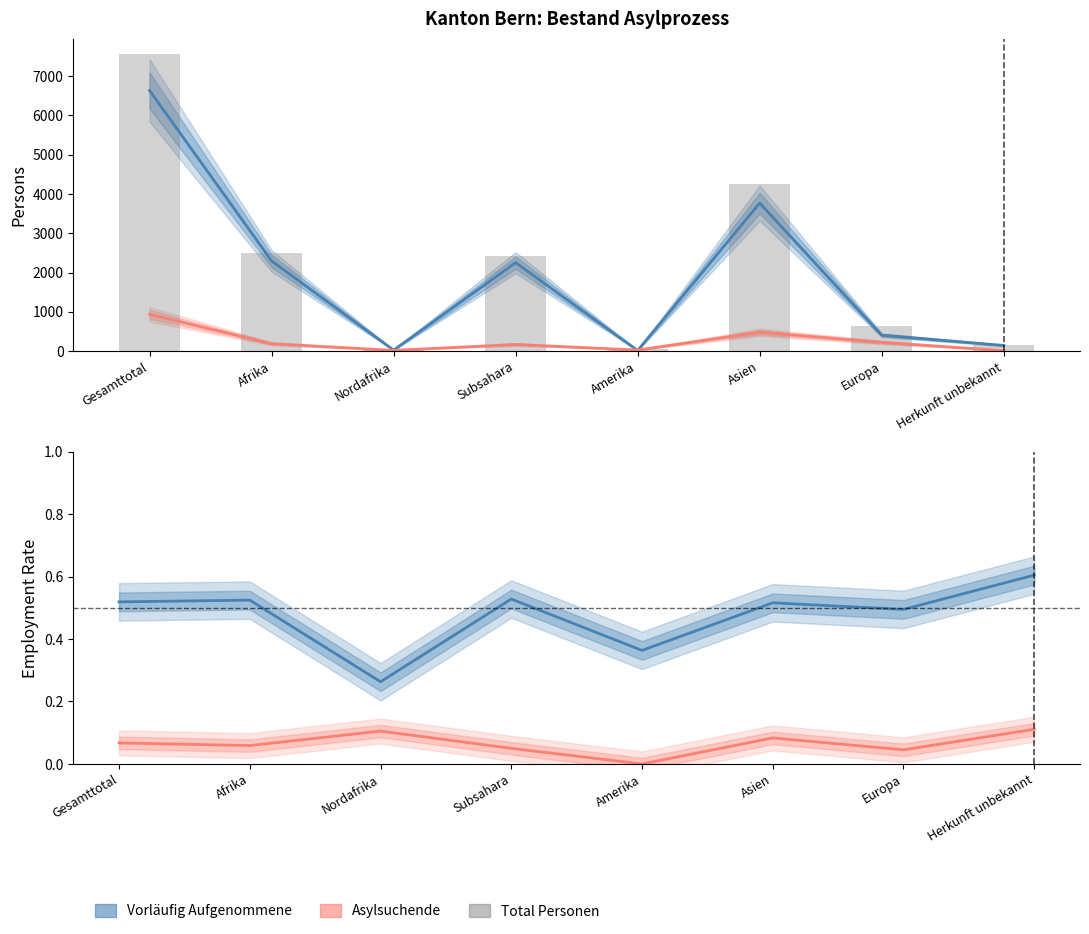

Between Gesamttotal and Afrika, which series saw the biggest shift?

Total Personen